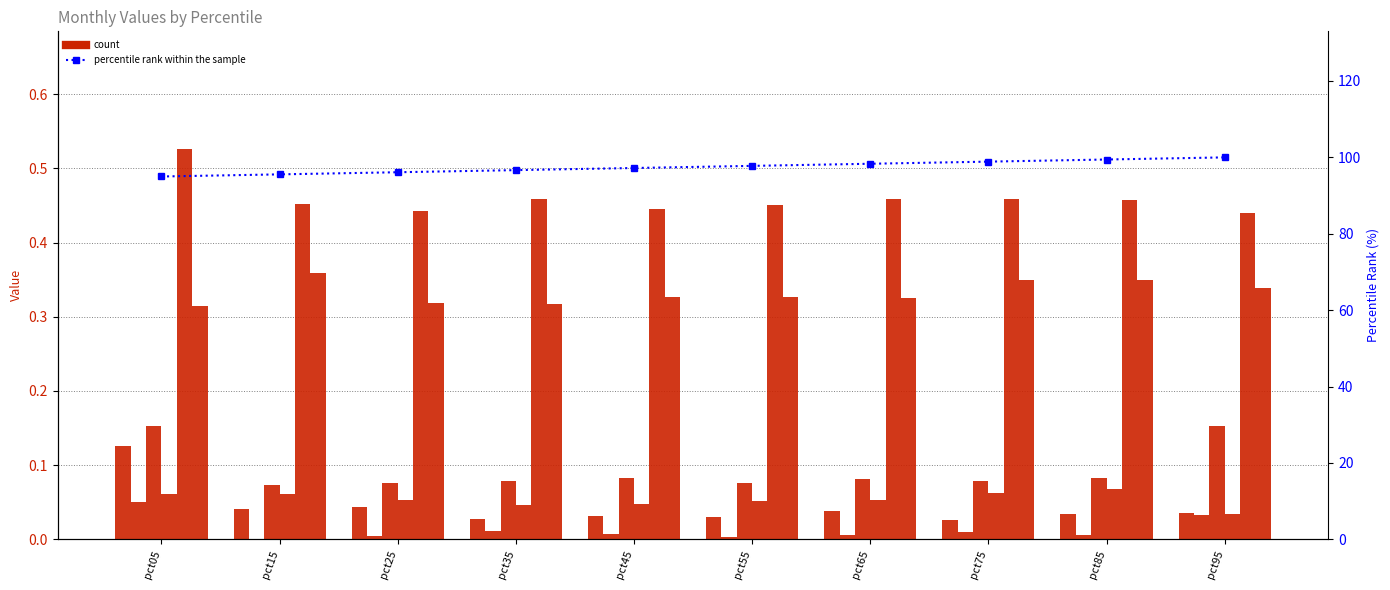

What is the total value across all series at pct55?

0.9